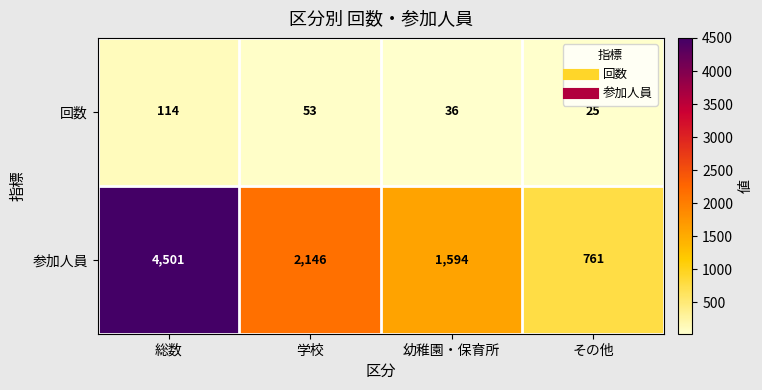

At which category does the chart reach its minimum across all series?

その他